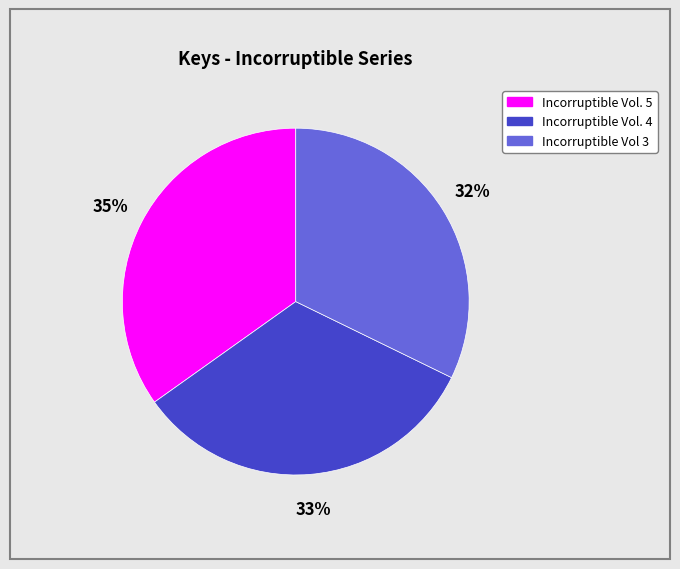

Rank the categories by value from lowest to highest.

Incorruptible Vol 3, Incorruptible Vol. 4, Incorruptible Vol. 5